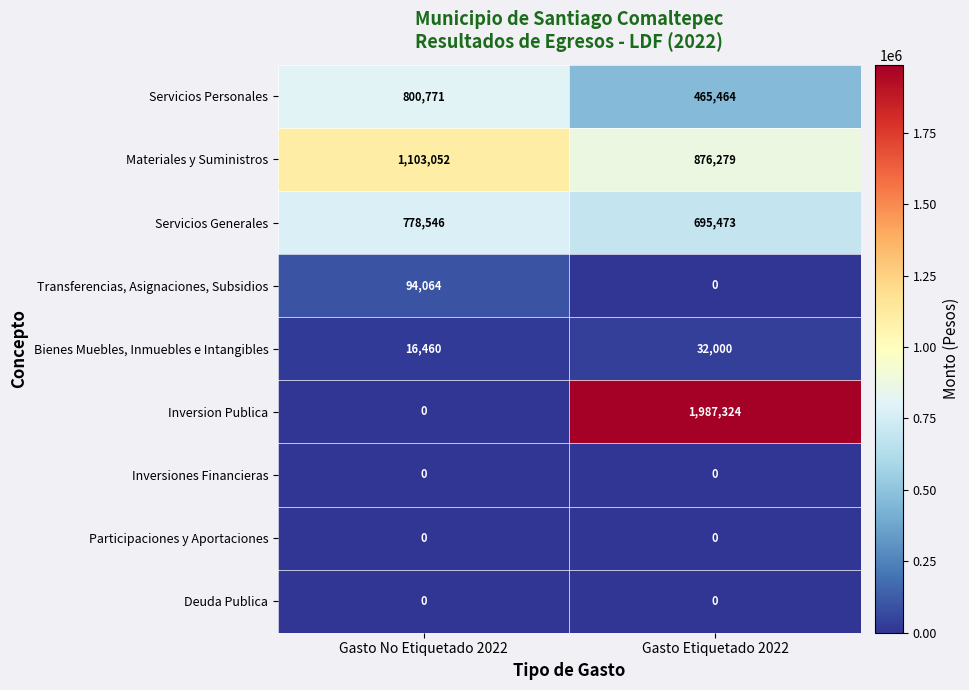

What is the spread (max minus min) of values at Gasto No Etiquetado 2022?

1103052